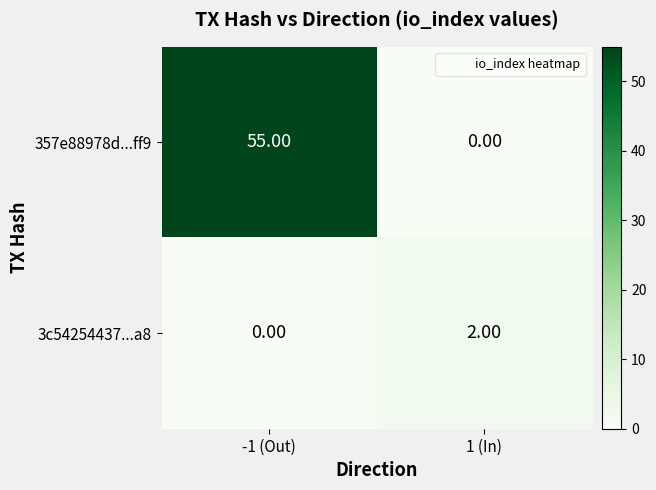

What is the sum of all 357e88978d...ff9 values?

55